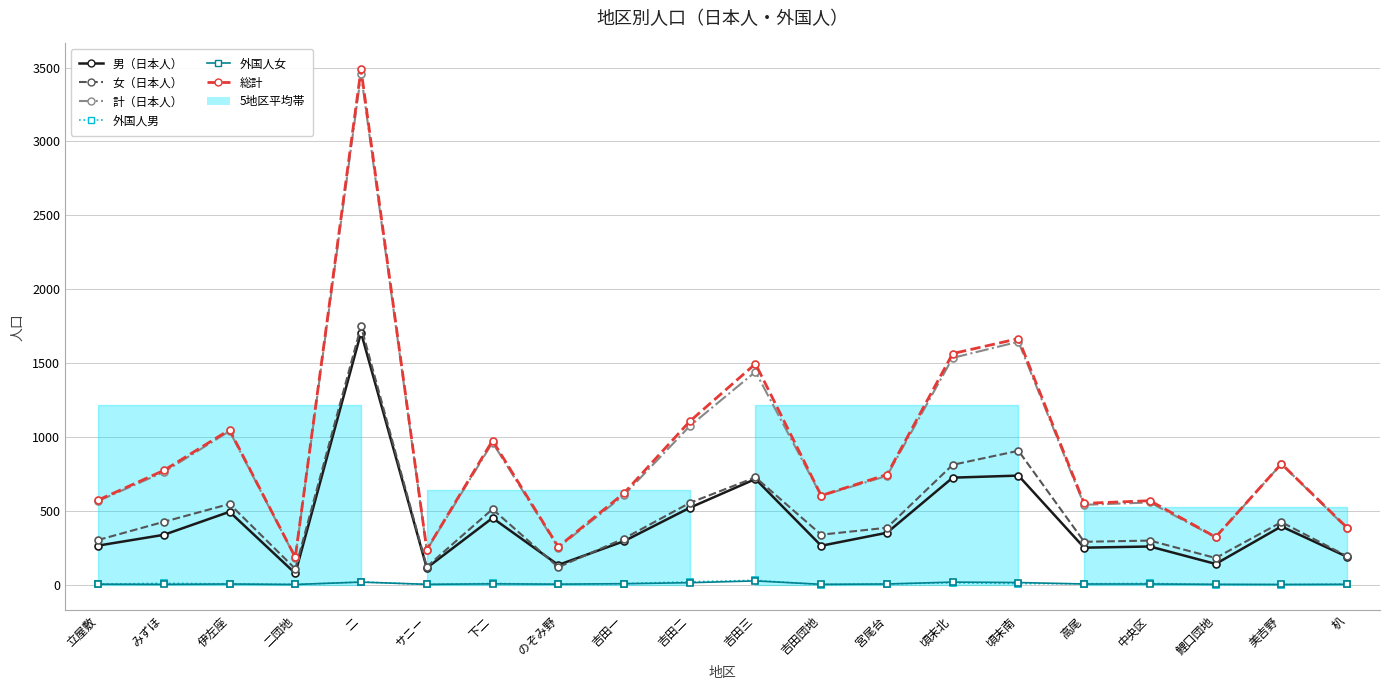

Is it true that 計（日本人） equals 266 at 高尾?

False